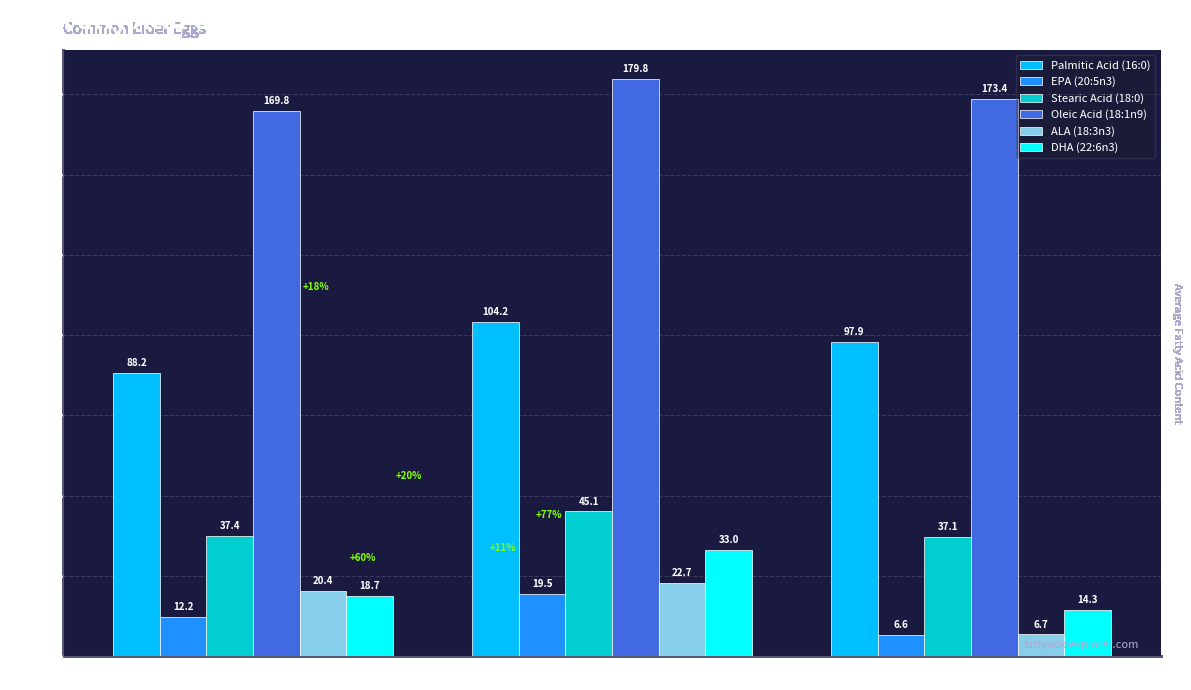

What is the total value across all series at Kent?

404.3